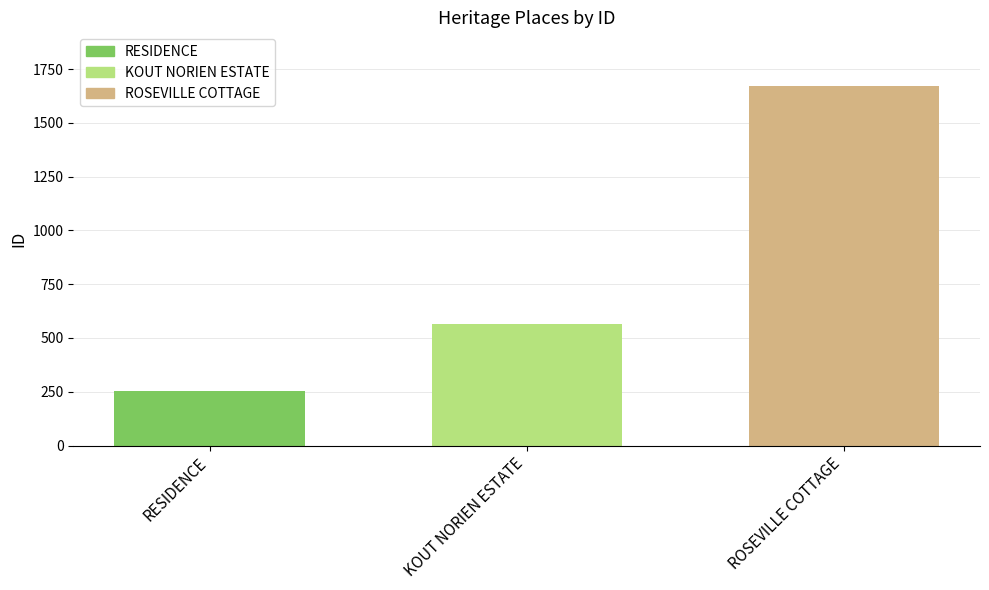

What is the sum of all values?

2491